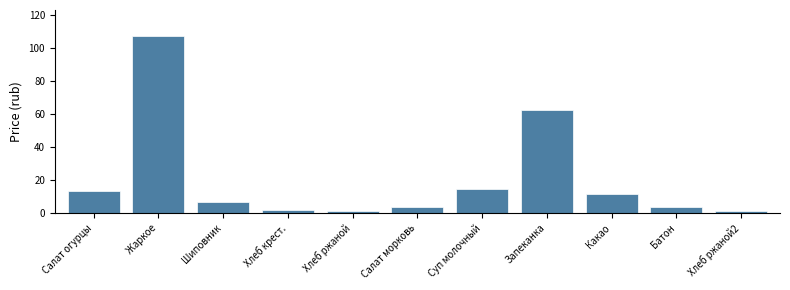

What is the value of the 3rd bar from the left?

6.6